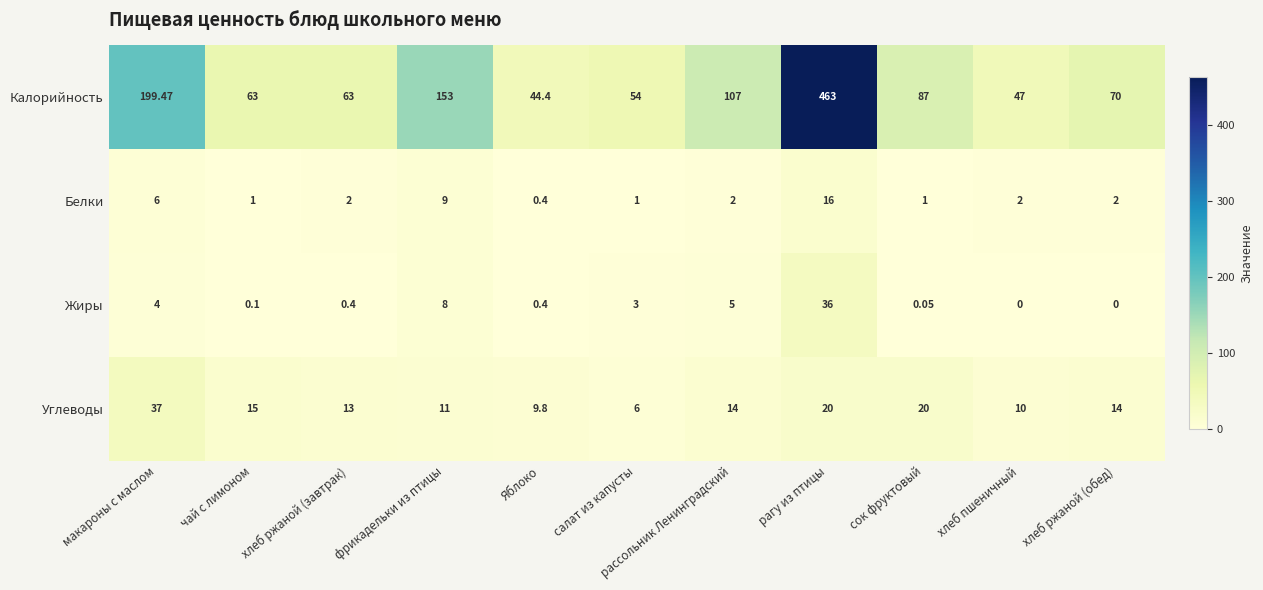

Which series changed the most between рагу из птицы and хлеб ржаной (обед)?

Калорийность